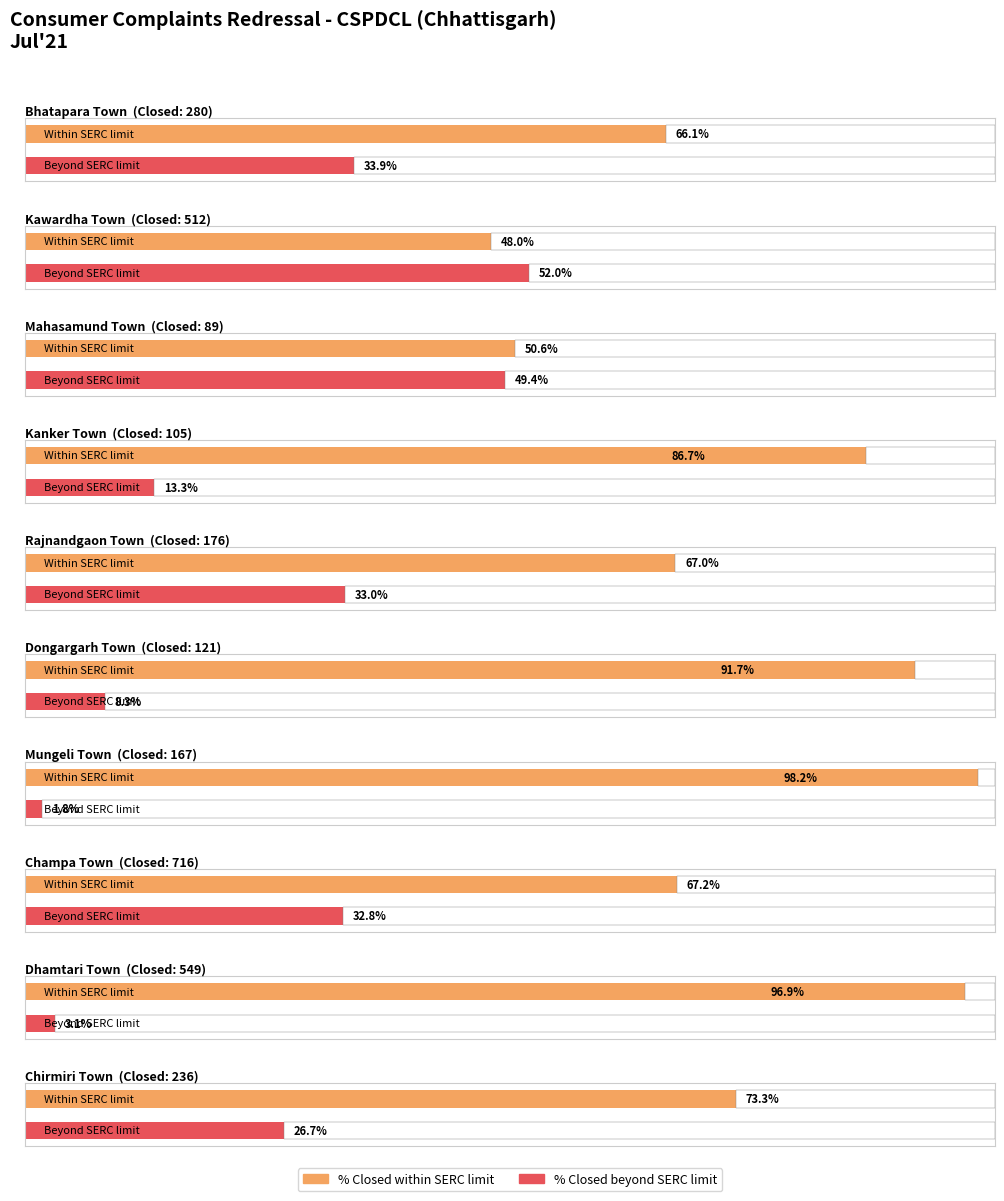

What position from the left is Dhamtari?

9